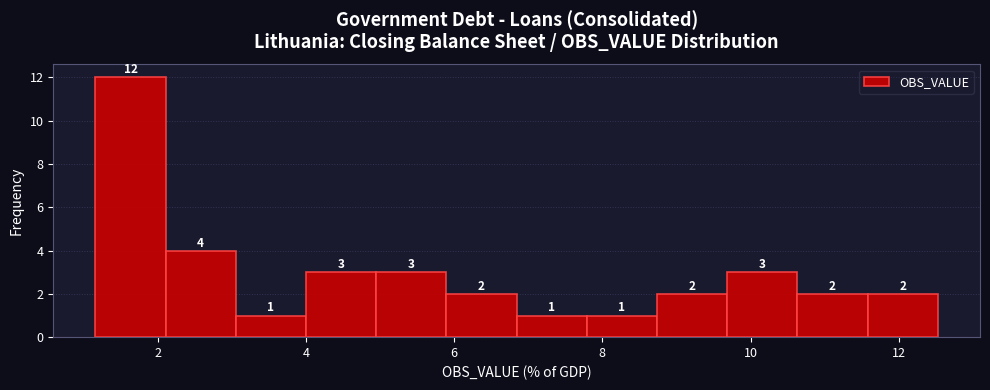

What is the height of the bar covering 8.8 to 9.6 on the x-axis? The bar edges are not printed on the chart, so give them approximately, as read against the axis.

2